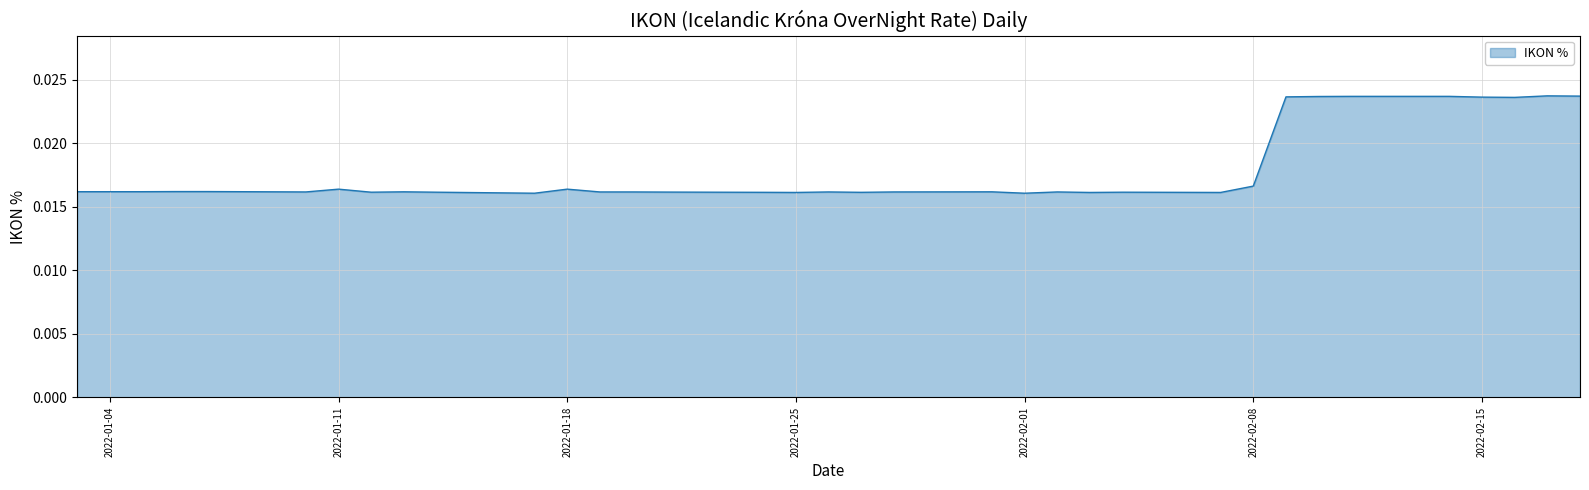

How many lines are shown in the chart?

1